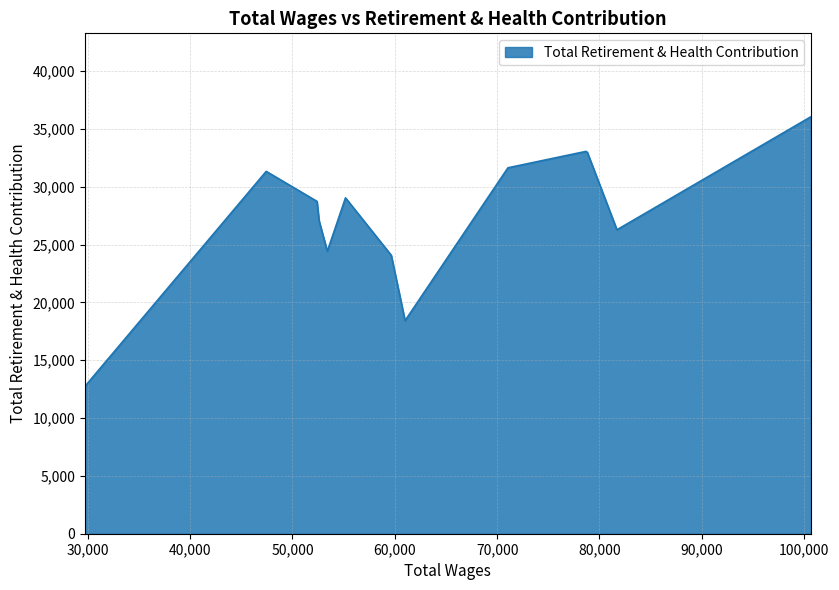

What is the difference between the maximum and minimum values?

23316